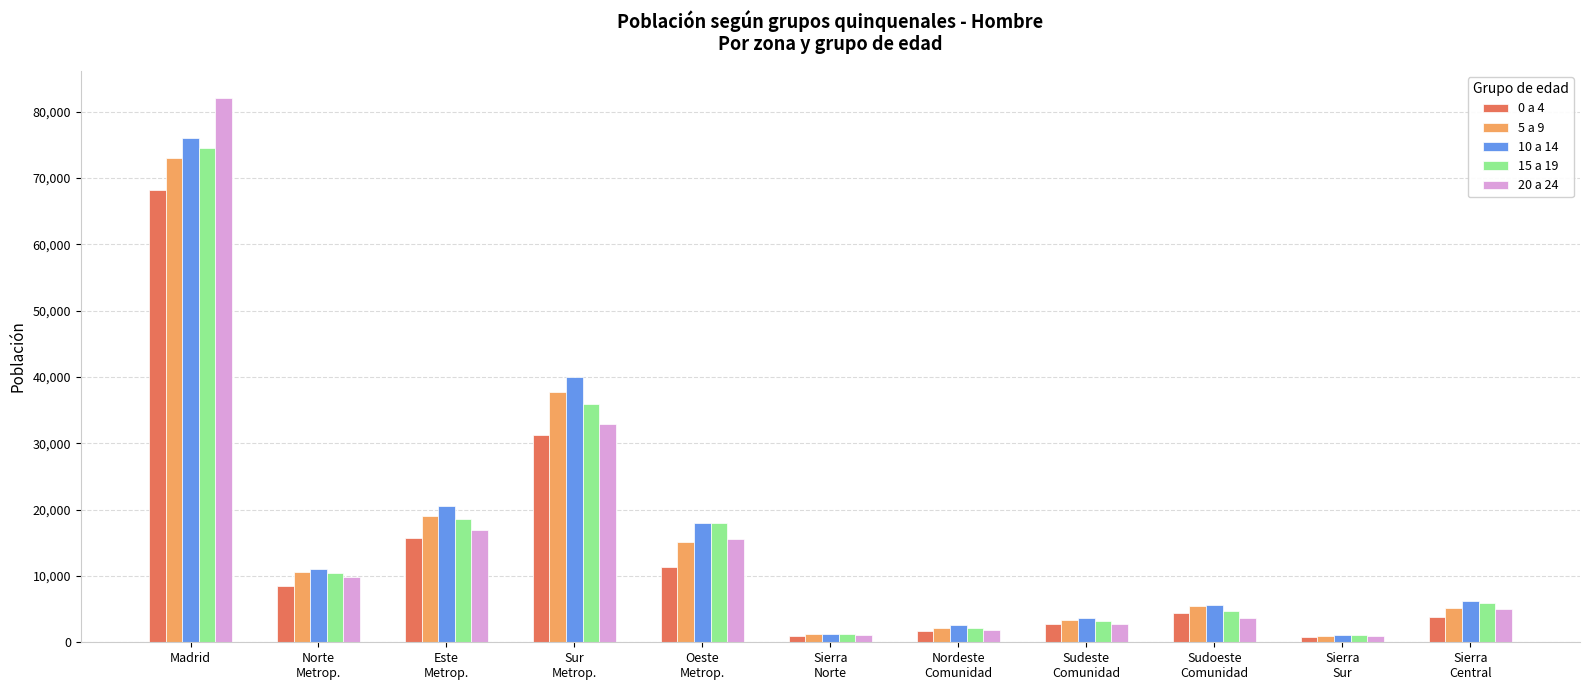

What is the difference between the second highest and minimum values in the 0 a 4 series?

30395